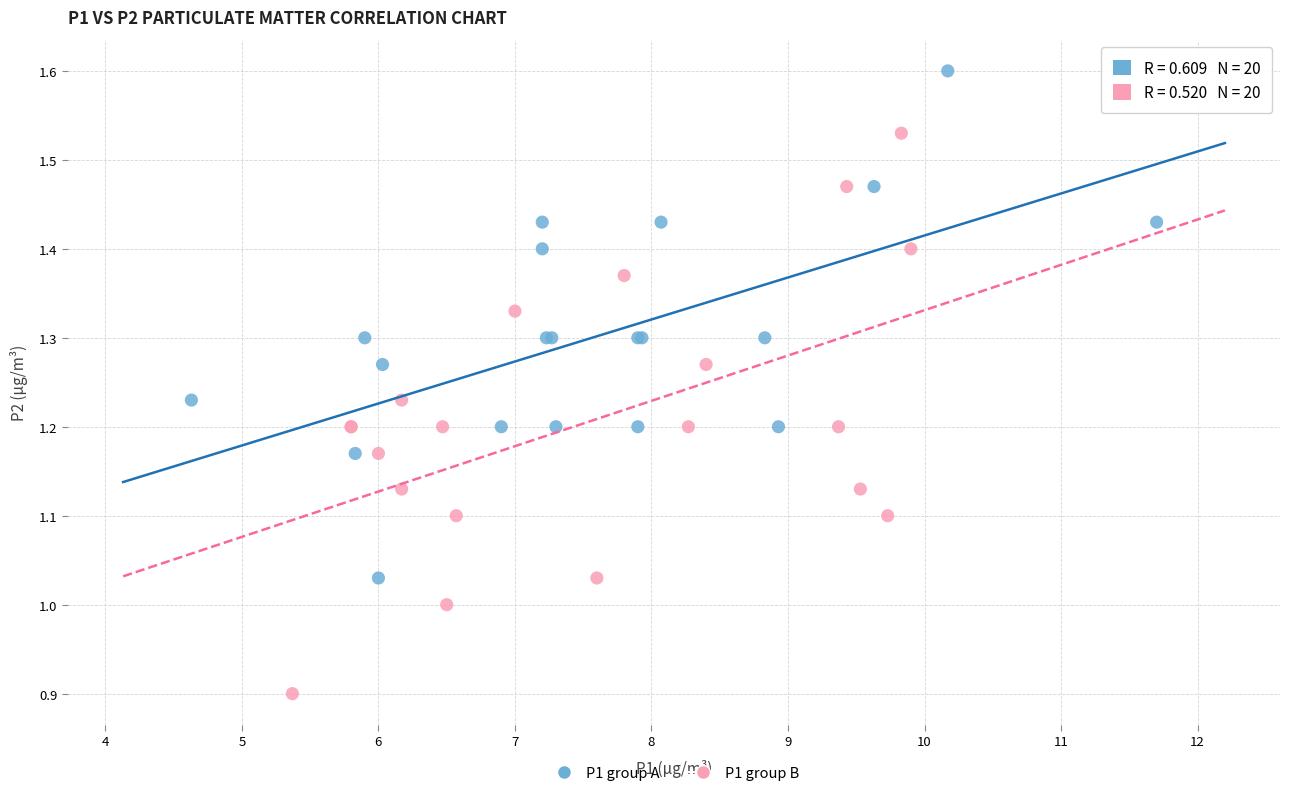

Which series contains the highest Y value?

P1 group A